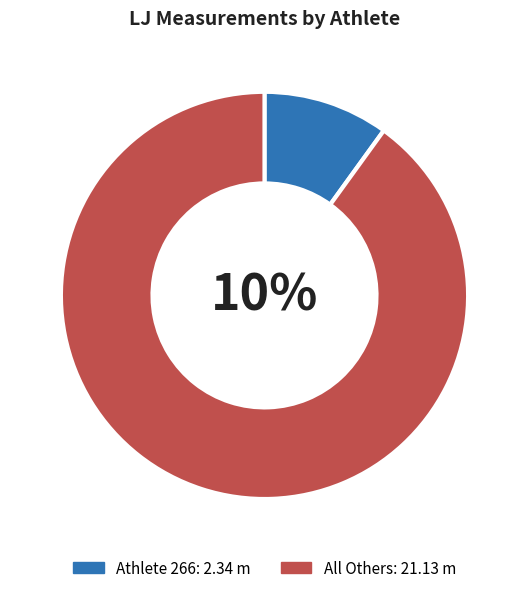

Does 78 account for over 50% of the chart?

No